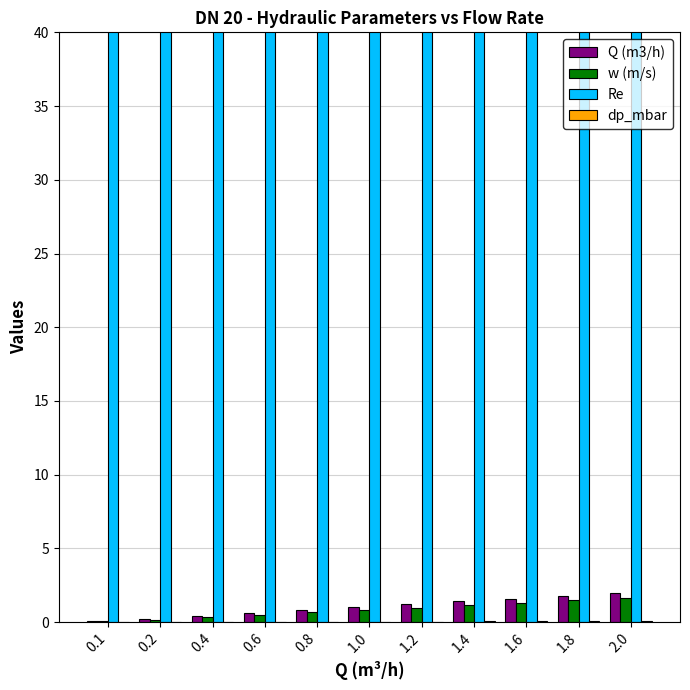

Rank the series by their maximum value, from highest to lowest.

Re, Q (m3/h), w (m/s), dp_mbar